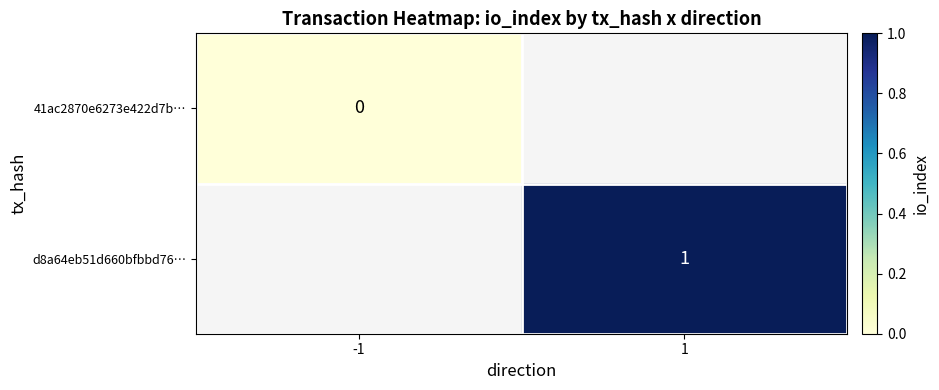

Count the number of data series in this chart.

2